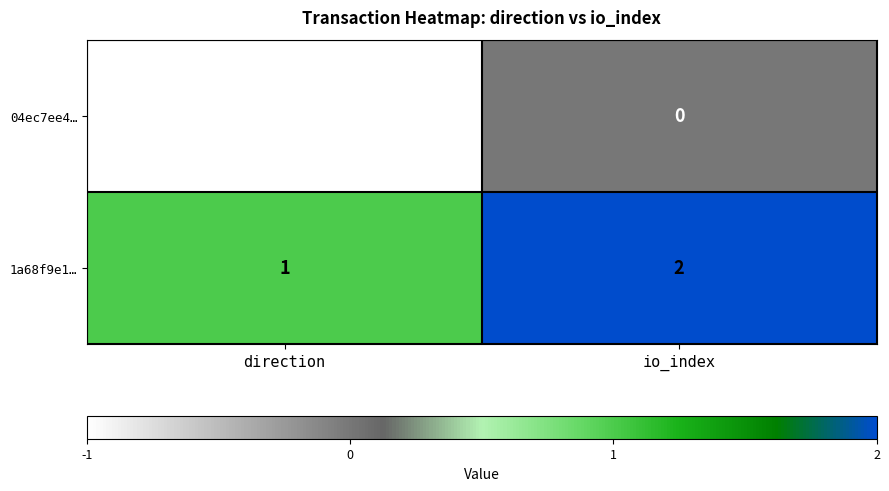

True or false: 1a68f9e1… has a value of 2 at io_index.

True